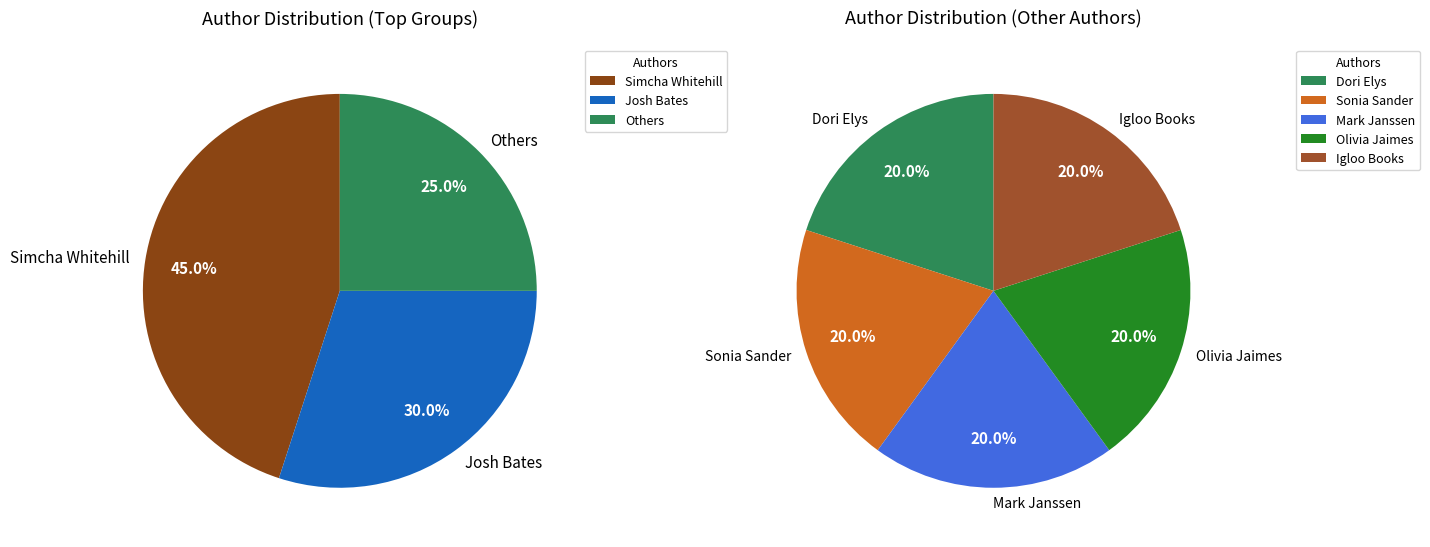

How many slices are in this pie chart?

7